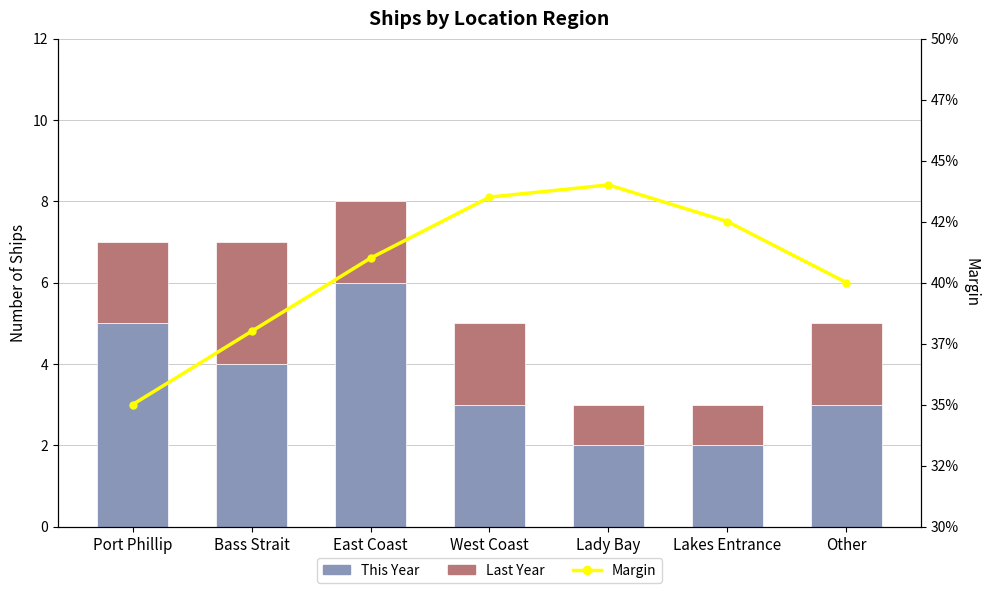

What are all the series names shown in the legend?

This Year, Last Year, Margin